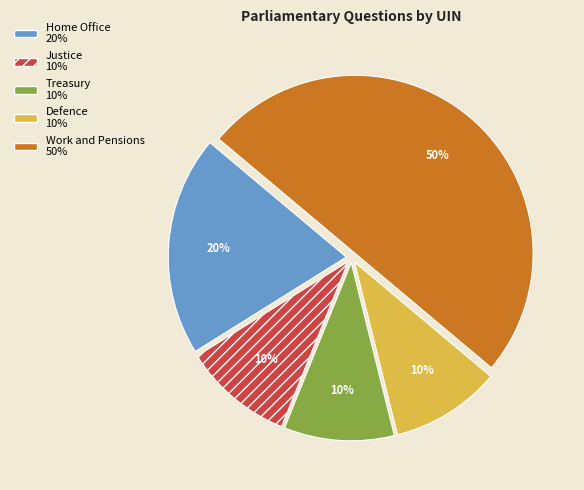

How many slices are in this pie chart?

5